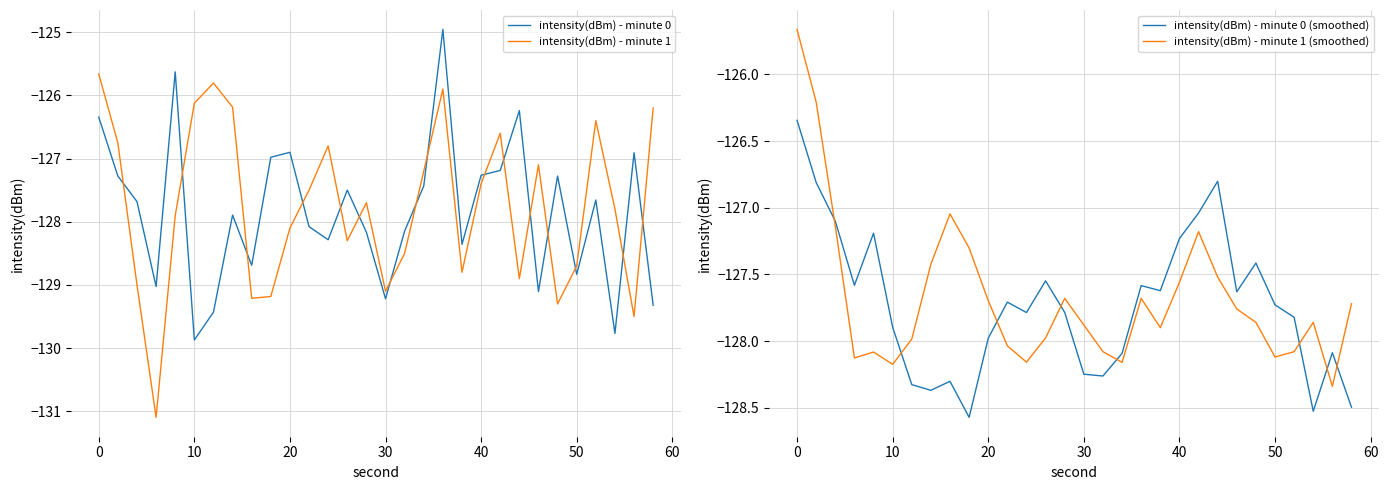

What is the sum of all intensity(dBm) - minute 1 values?

-3832.7